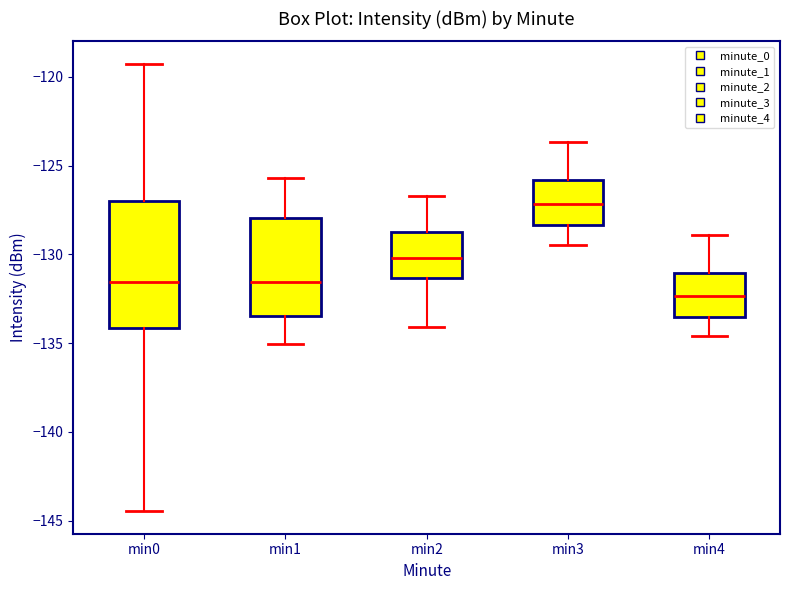

Which box is the tallest, from its lower edge to its upper edge?

min0